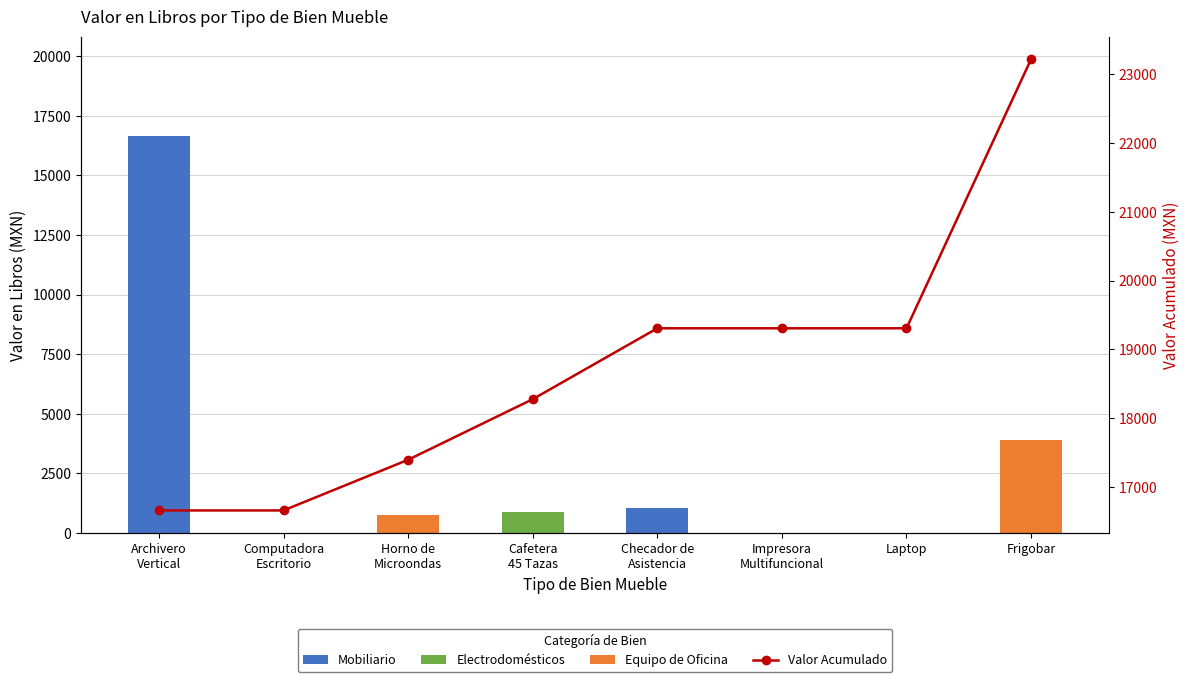

What is the difference between the maximum and minimum values in the Valor en Libros series?

16662.2